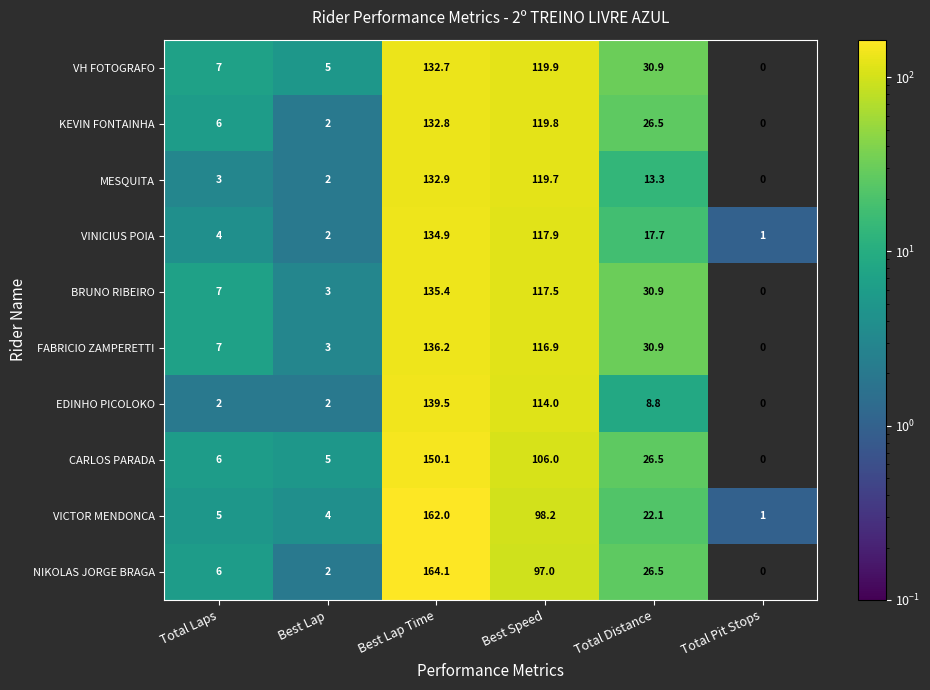

What is the spread (max minus min) of values at Total Pit Stops?

1.0